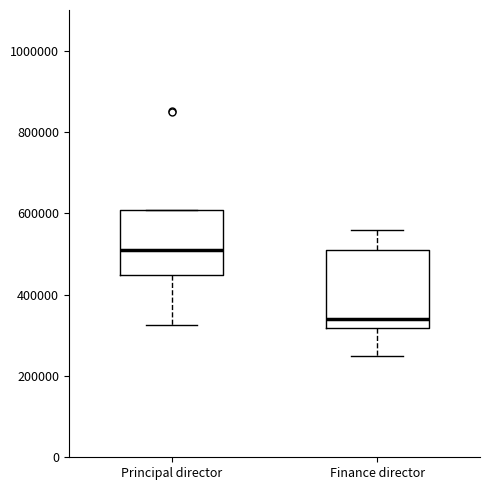

Reading left to right, transcribe this box plot: for each box, give where its median line is, the range the box spans, and where its two whiskers end, as read against the y-axis. The values are not printed on the chart, so give them approximately, as read against the axis.

Principal director: median 500000, box 440000 to 600000, whiskers 320000 to 600000
Finance director: median 340000, box 320000 to 520000, whiskers 260000 to 560000